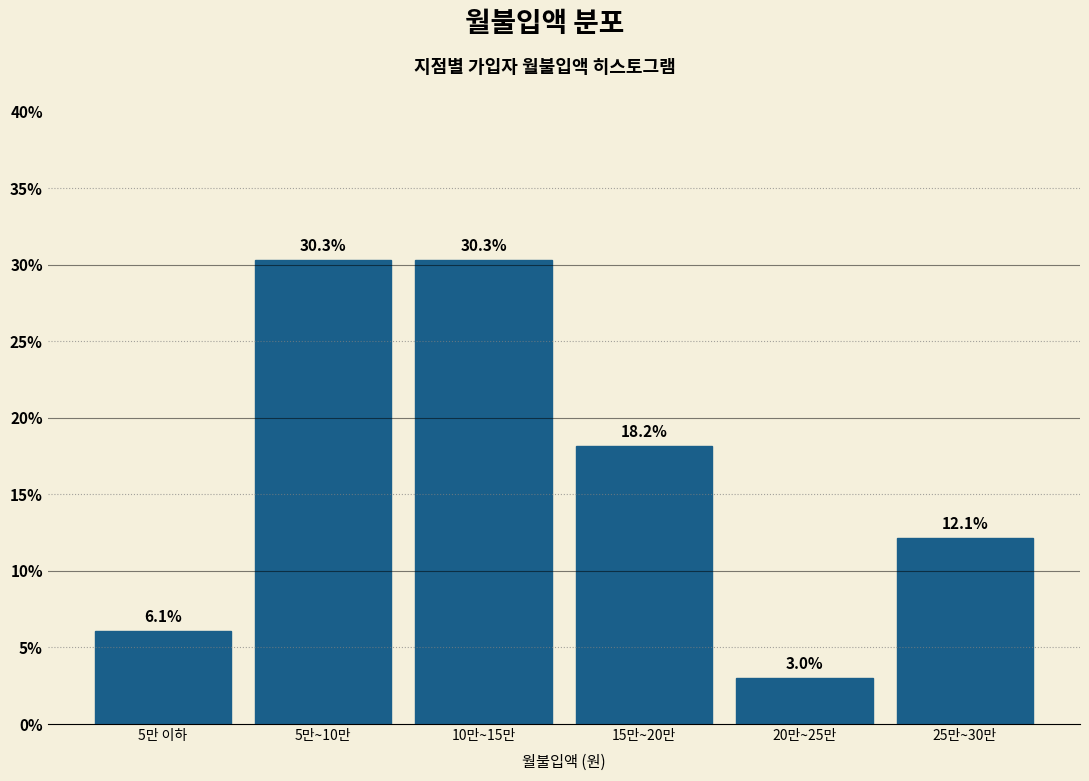

Reading right to left, list all the values displayed in this chart.

12.1	3.0	18.2	30.3	30.3	6.1